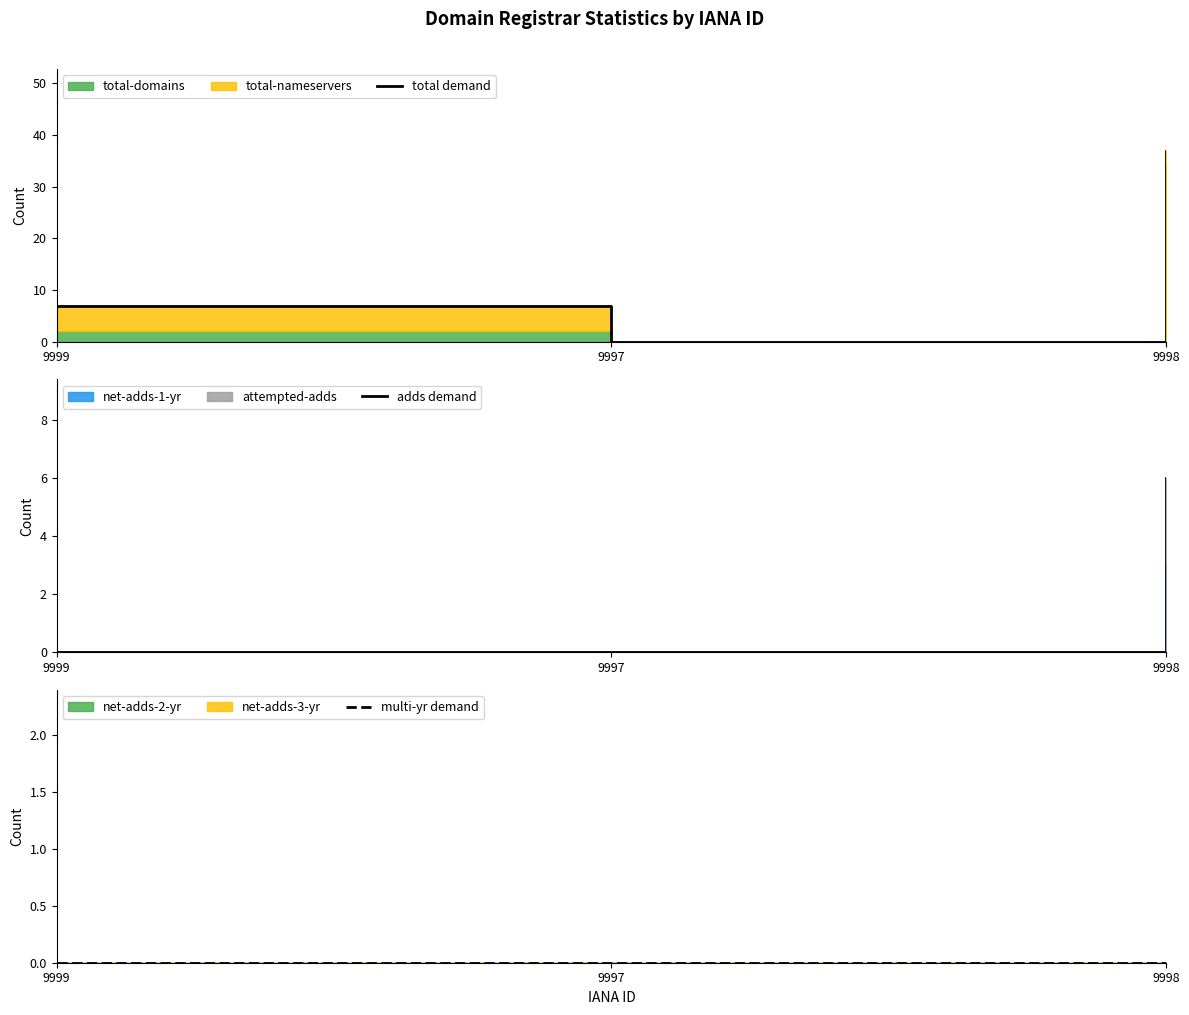

Does the chart display data point markers on the line(s)?

No